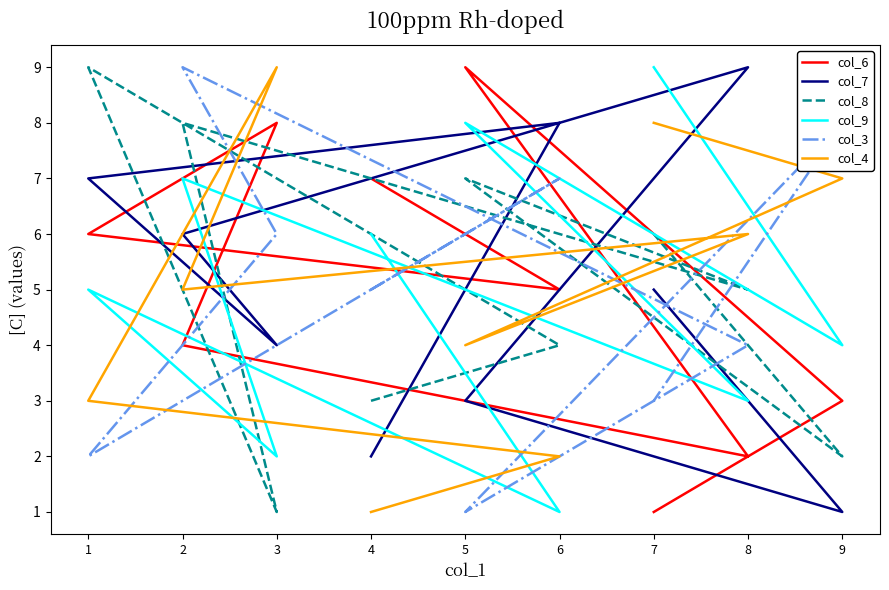

At which category is the sum across all series the highest?

2